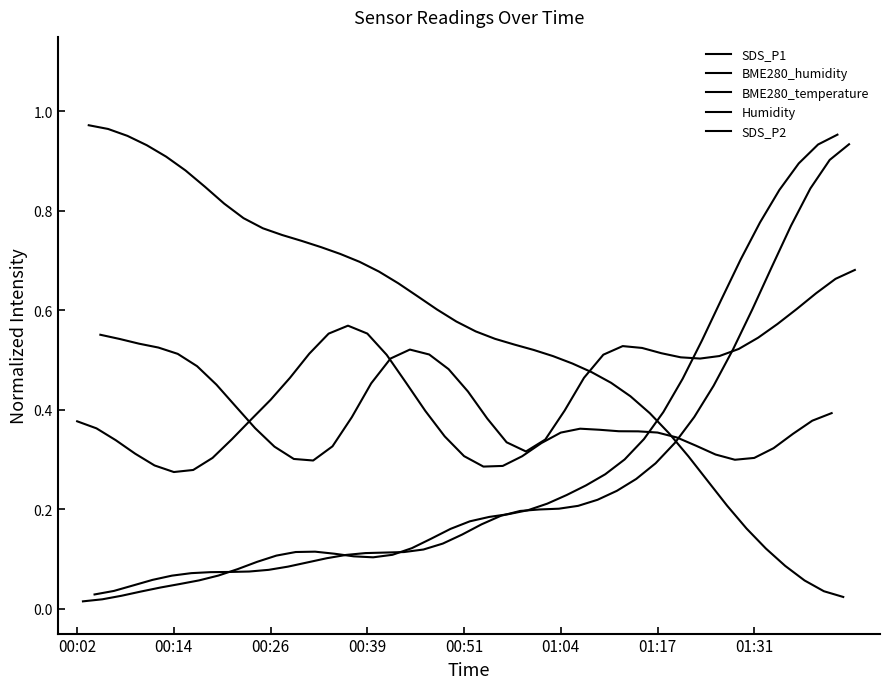

True or false: BME280_humidity and Humidity intersect in this chart.

True